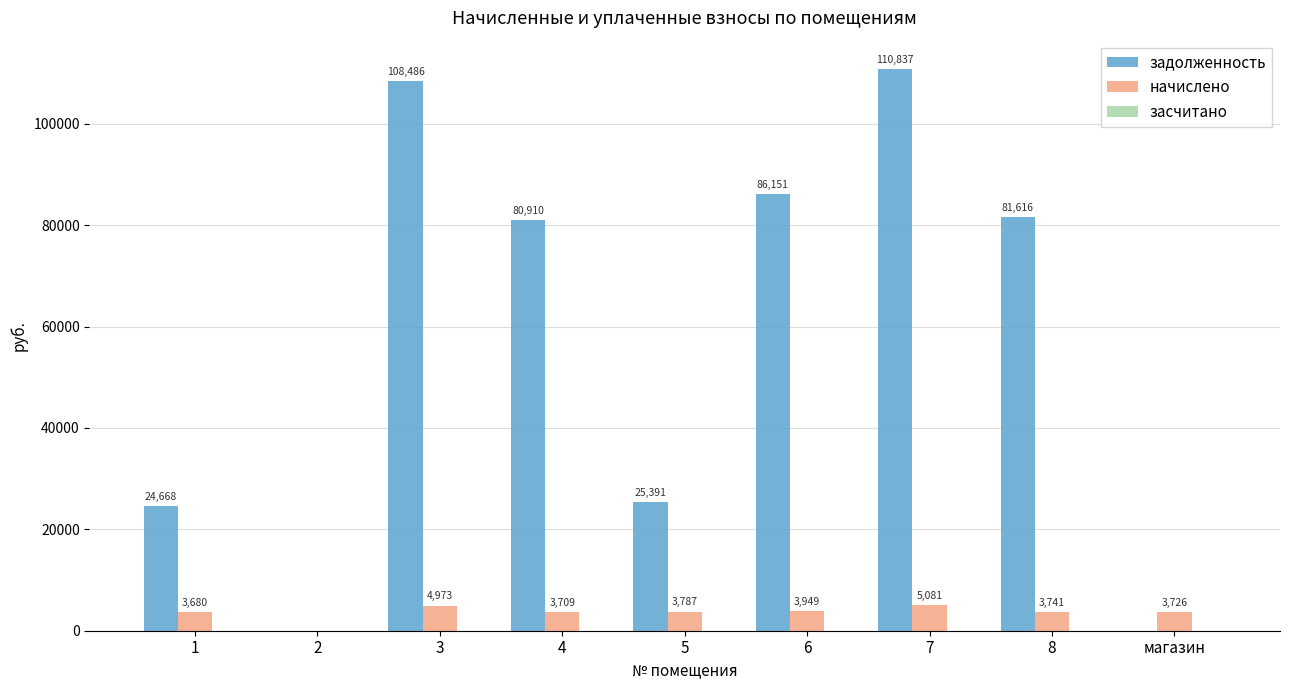

Is it true that задолженность equals 0.0 at магазин?

True